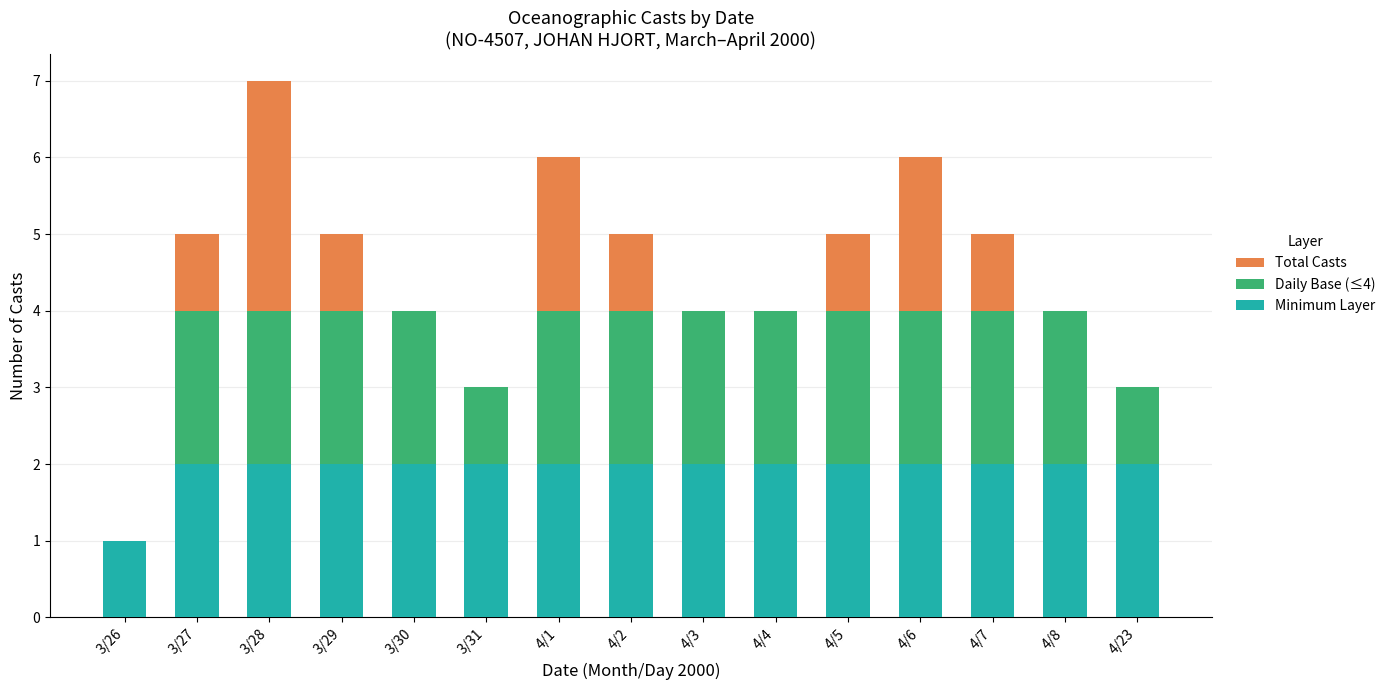

At which label is Daily Base (≤4) closest to 2?

3/26